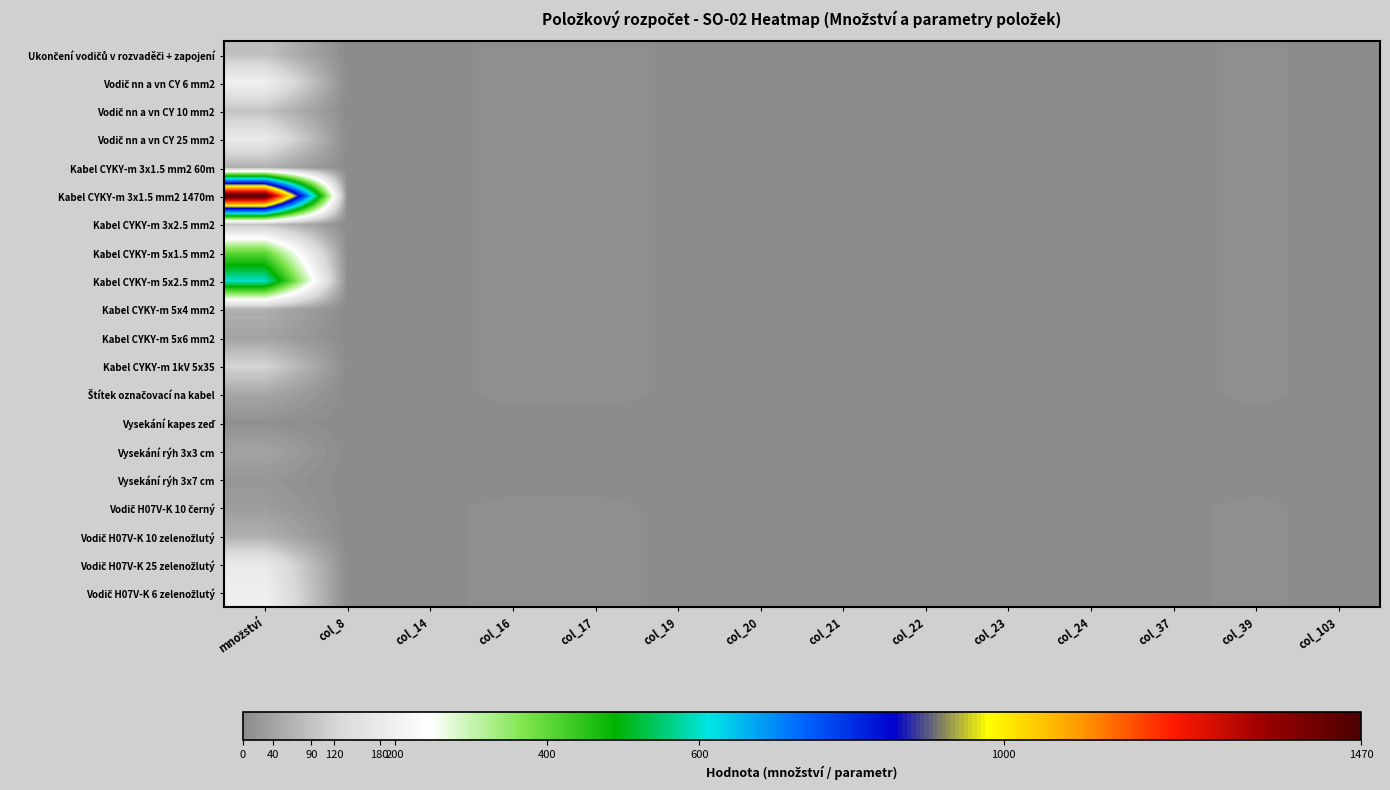

At how many categories does at least one series exceed 1402?

1